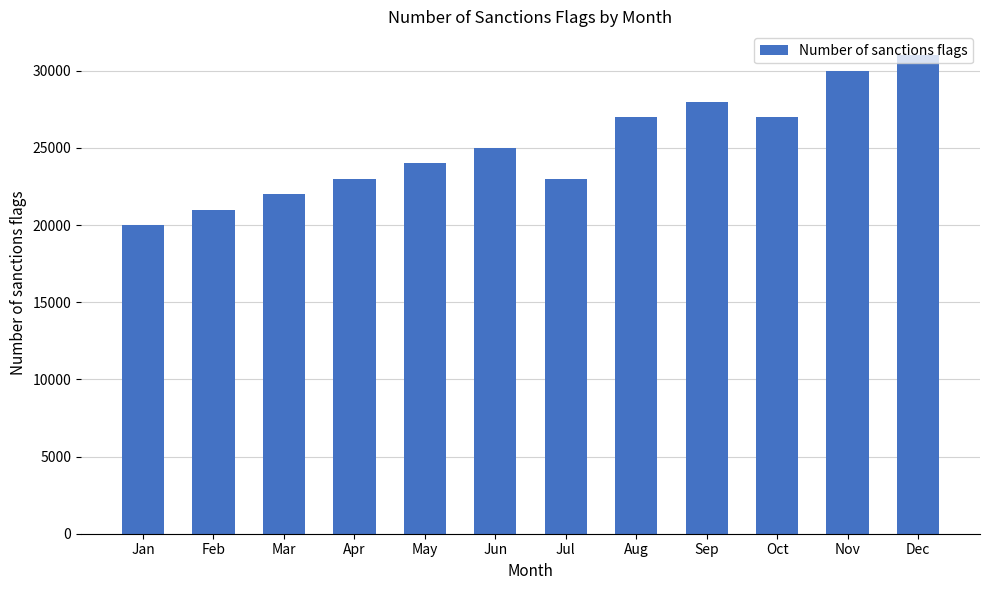

What is the value of the 7th bar from the left?

23000